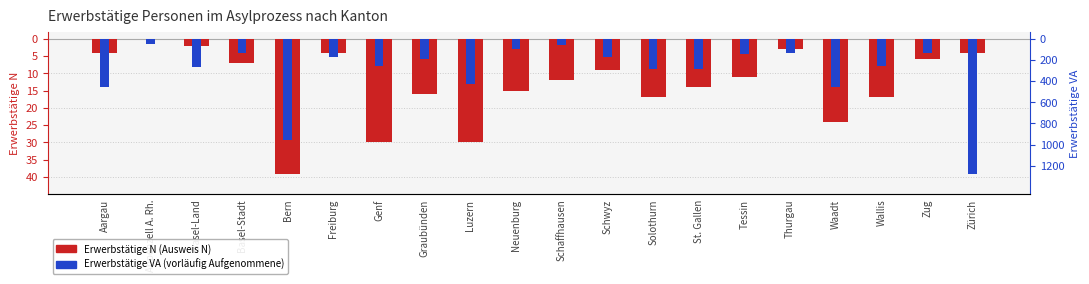

What is the average value of the Erwerbstätige VA (skaliert) series?

-9.5